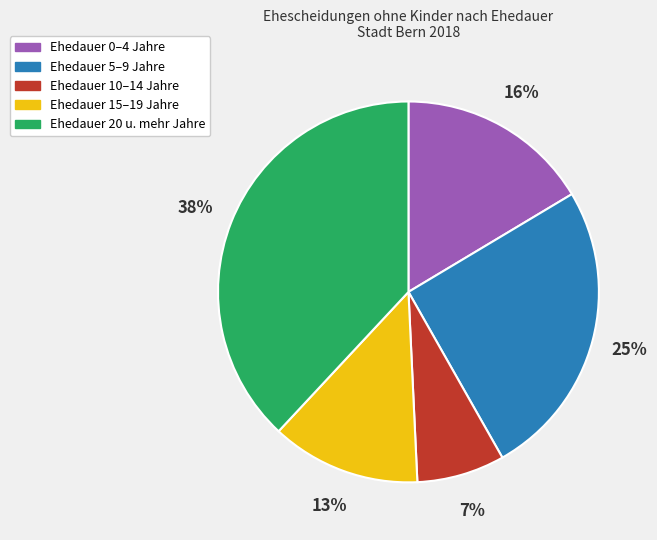

How many slices are in this pie chart?

5